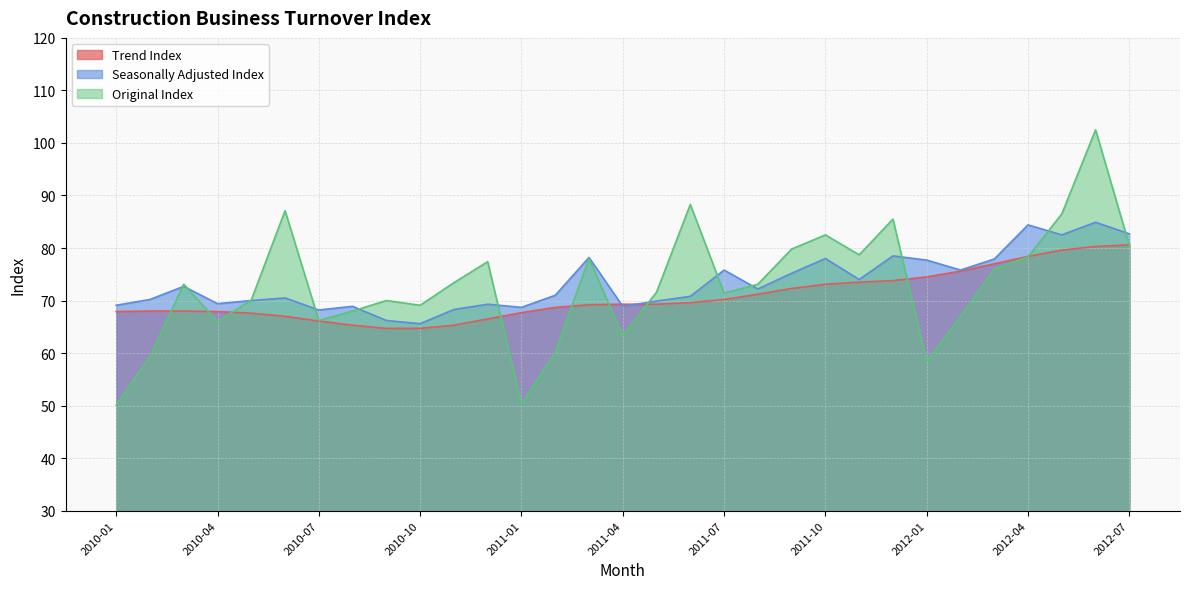

What is the label of the 27th point from the left?

2012-03